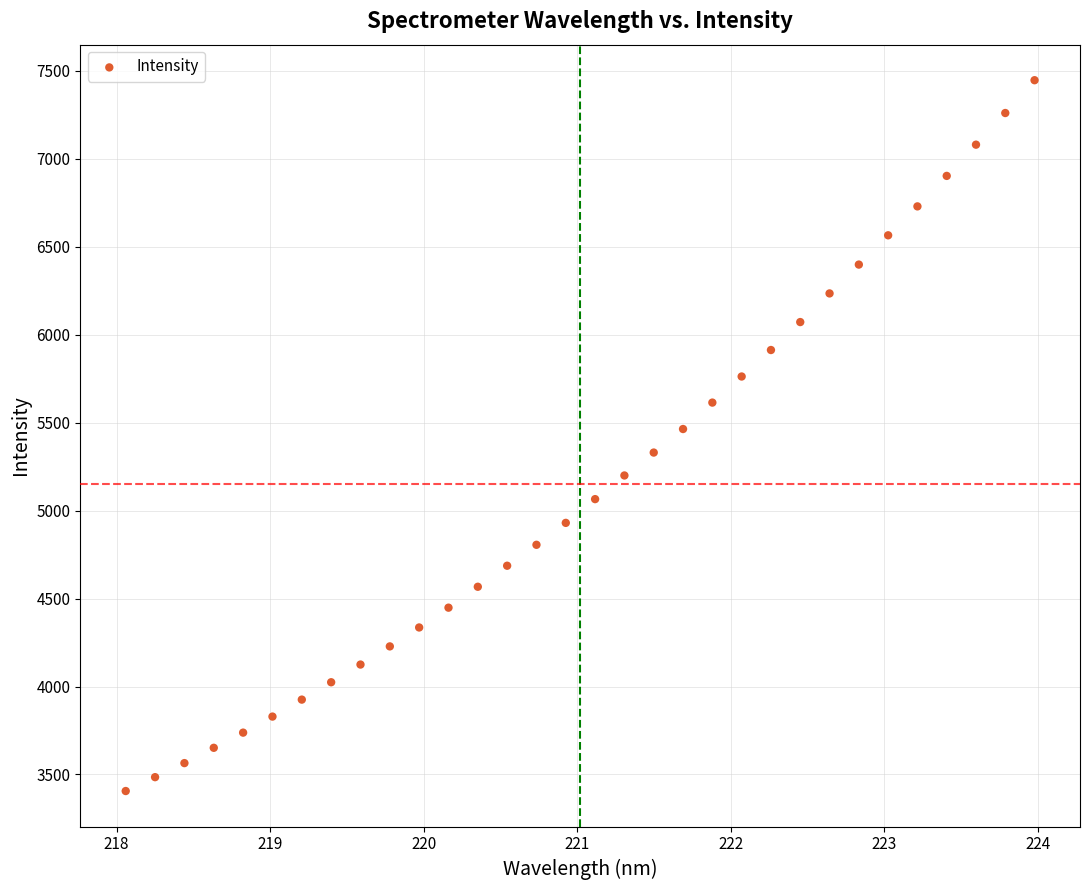

What is the range of Y values (max minus min)?

4041.3